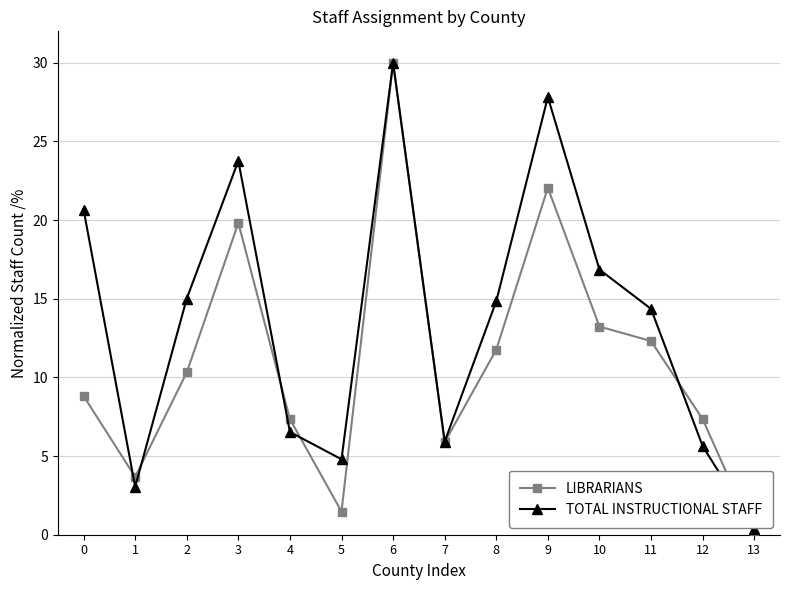

What is the difference between the TOTAL INSTRUCTIONAL STAFF values at 7 and 3?

17.8